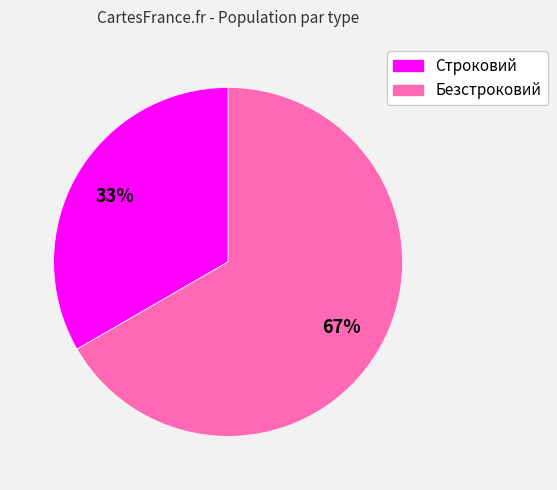

To the nearest percent, what percentage of the pie is Безстроковий?

67%